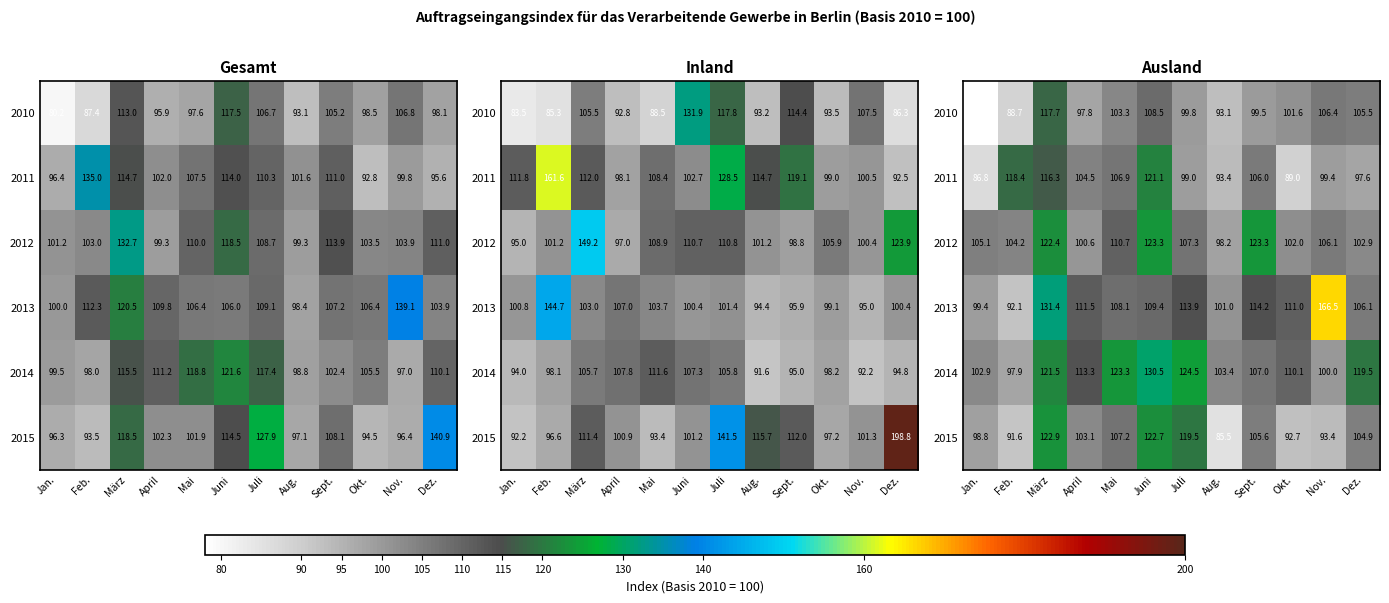

How many categories are shown in the chart?

12